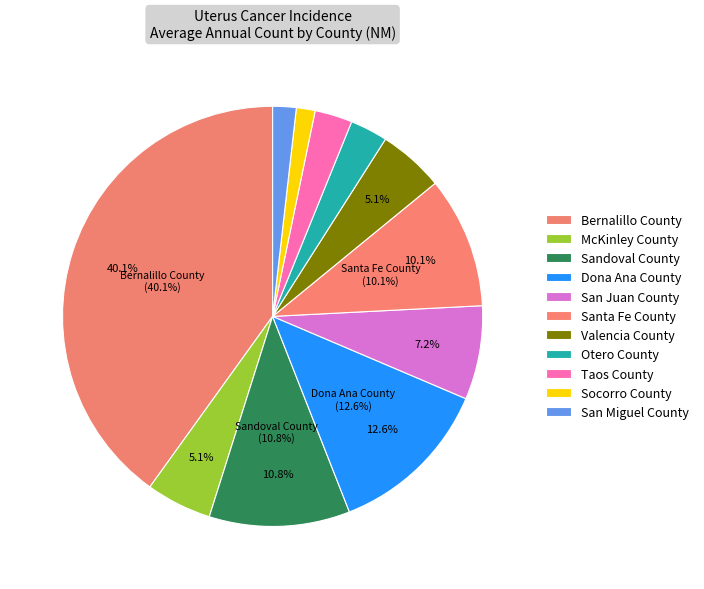

What is the change in value from McKinley County to Sandoval County?

+16